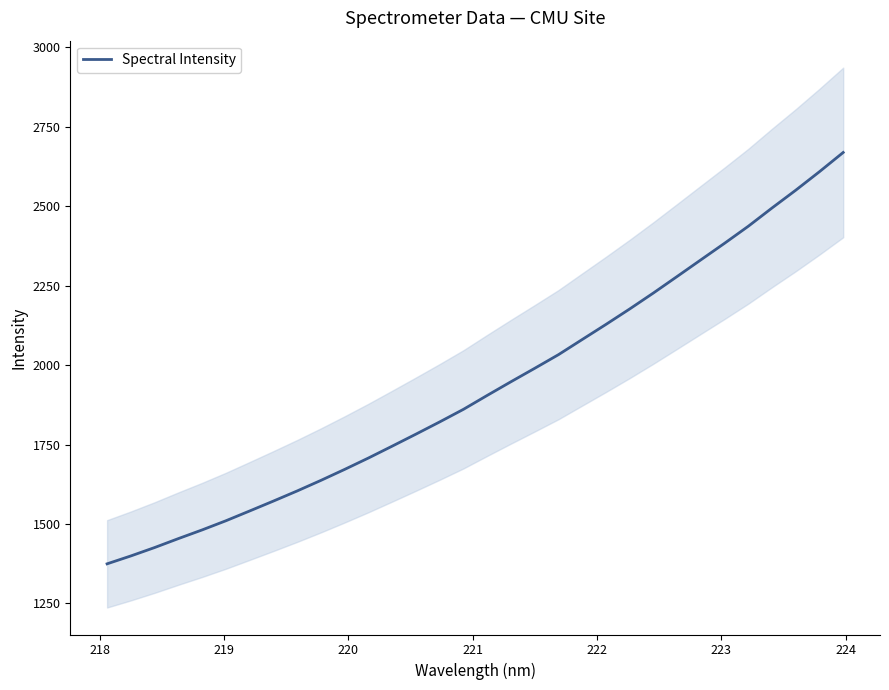

What is the difference between the maximum and minimum values?

1294.8